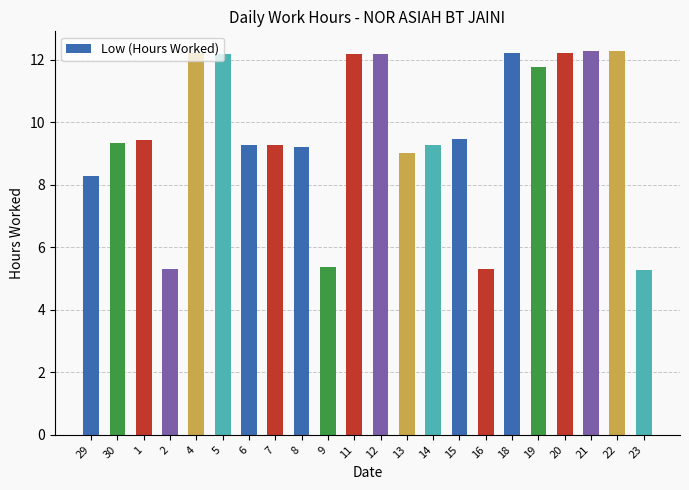

At which label does the data first exceed 9?

30